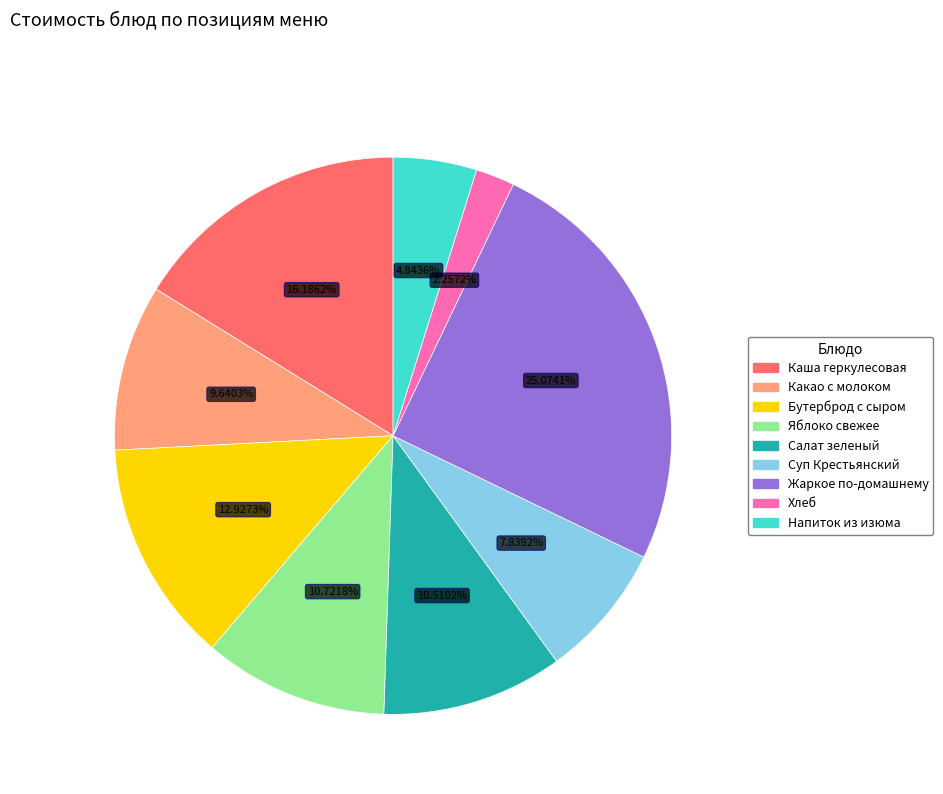

True or false: Суп Крестьянский accounts for 8% of the total.

True